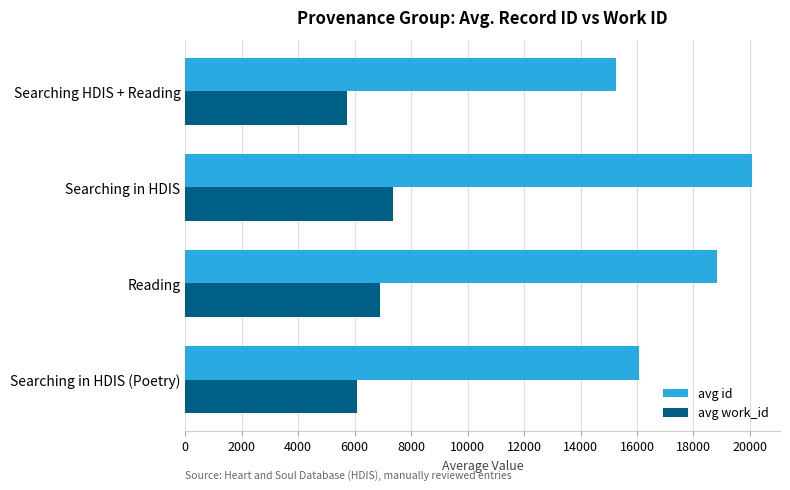

How many distinct data groups are displayed?

2